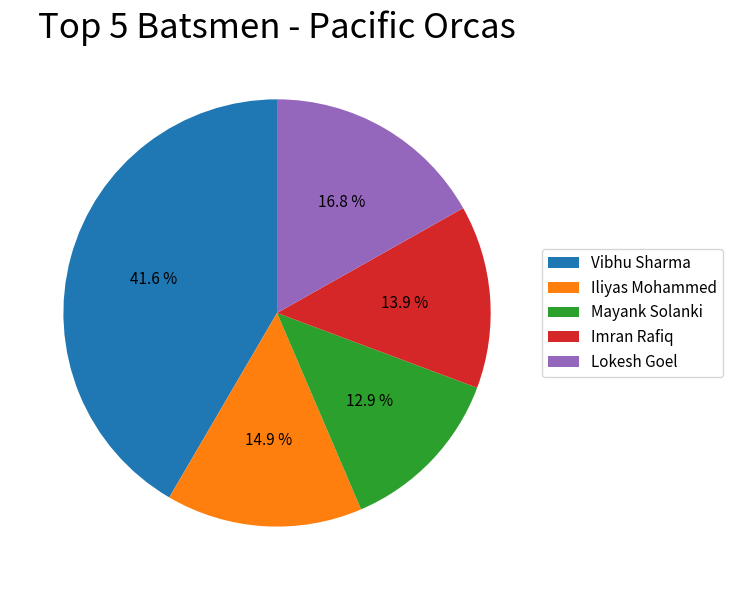

What is the ratio of the value at Vibhu Sharma to the value at Lokesh Goel?

2.5